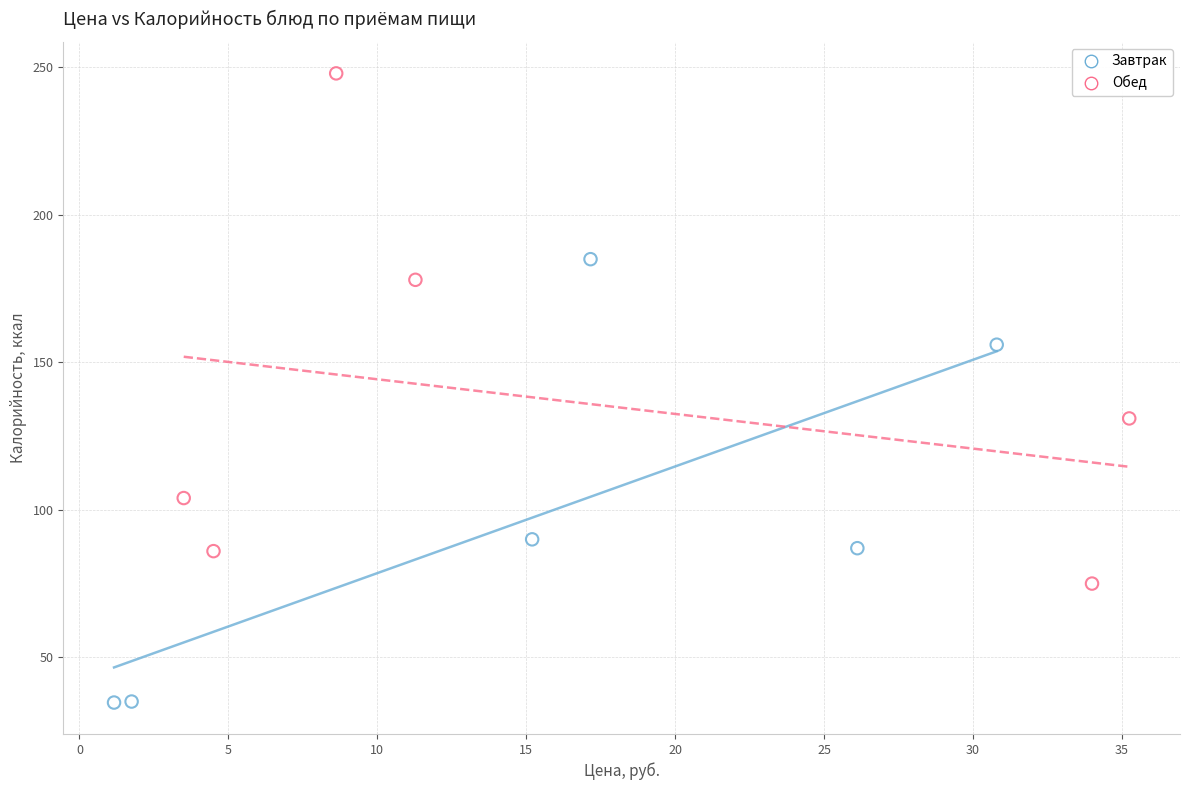

Which series has the largest Y range (max minus min)?

Обед